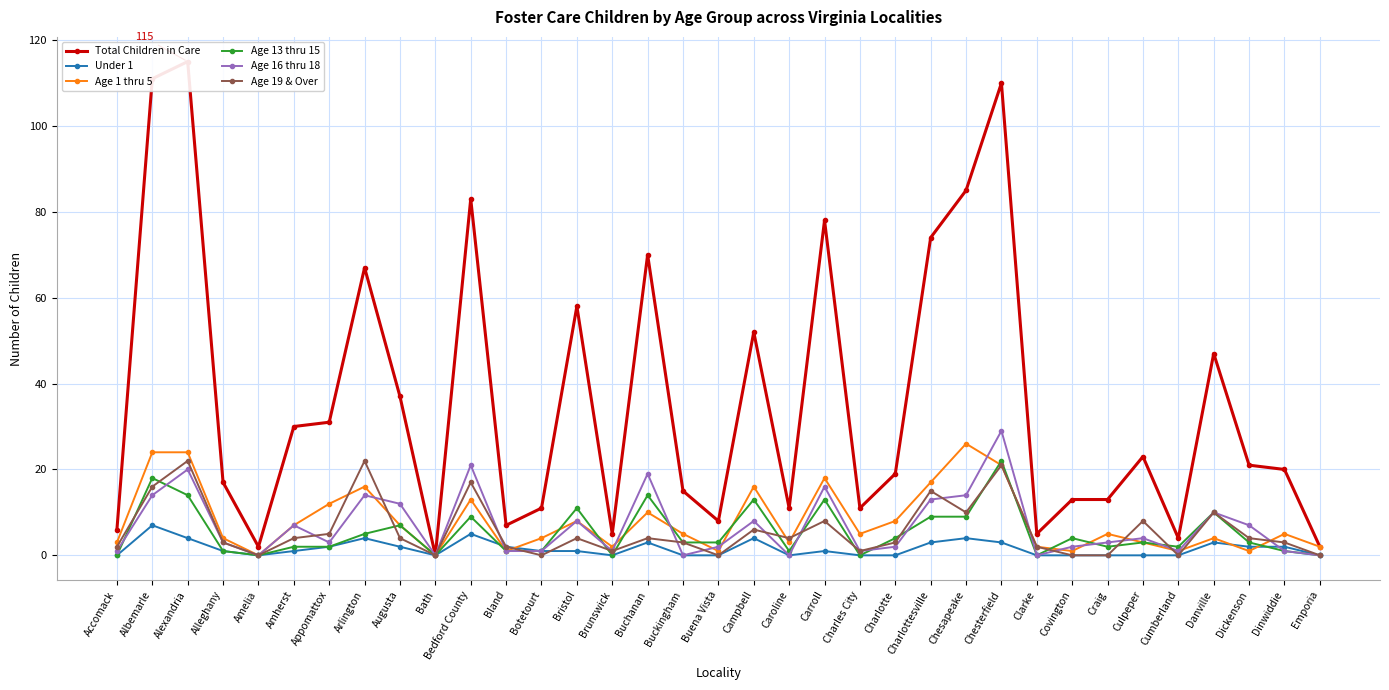

True or false: Total Children in Care and Under 1 cross at least once.

False